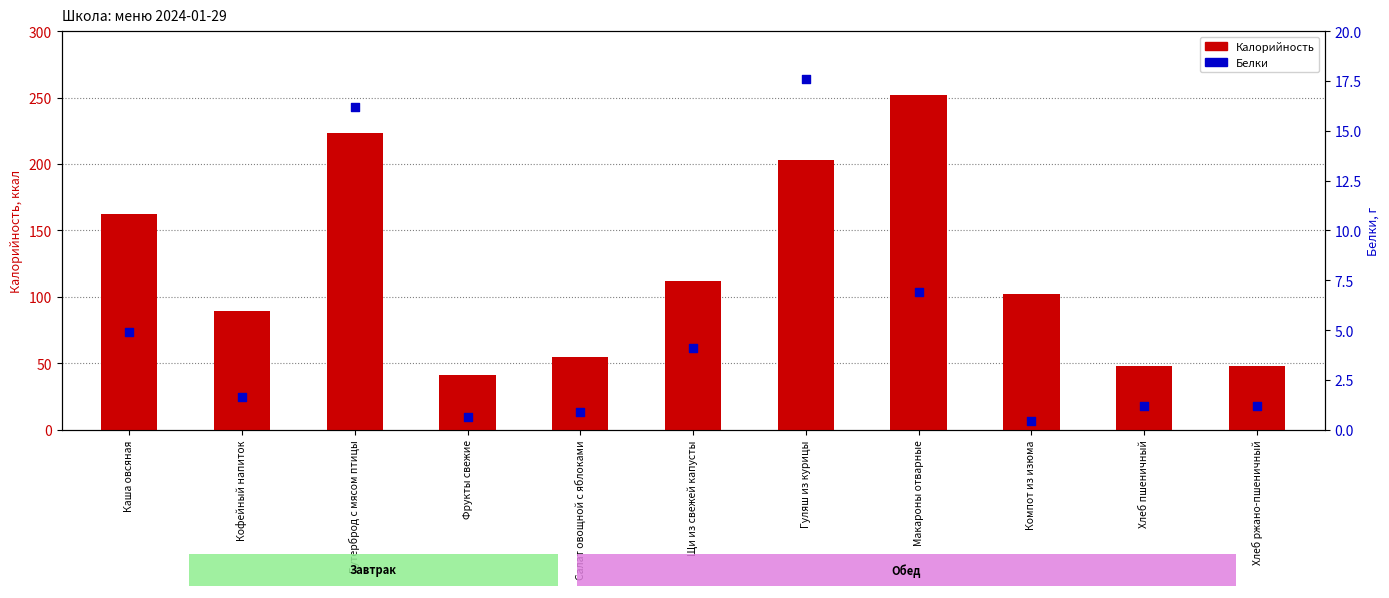

Which series reaches the maximum Y coordinate?

Калорийность